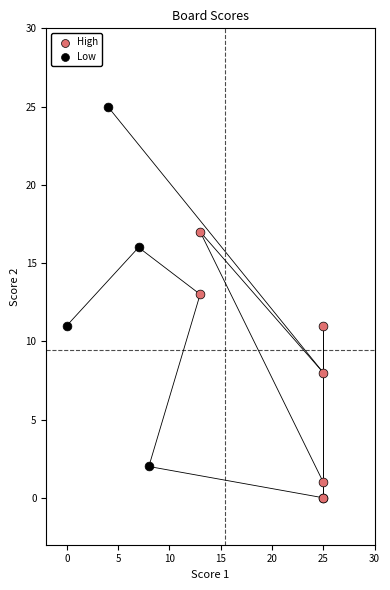

Which series contains the lowest Y value?

High